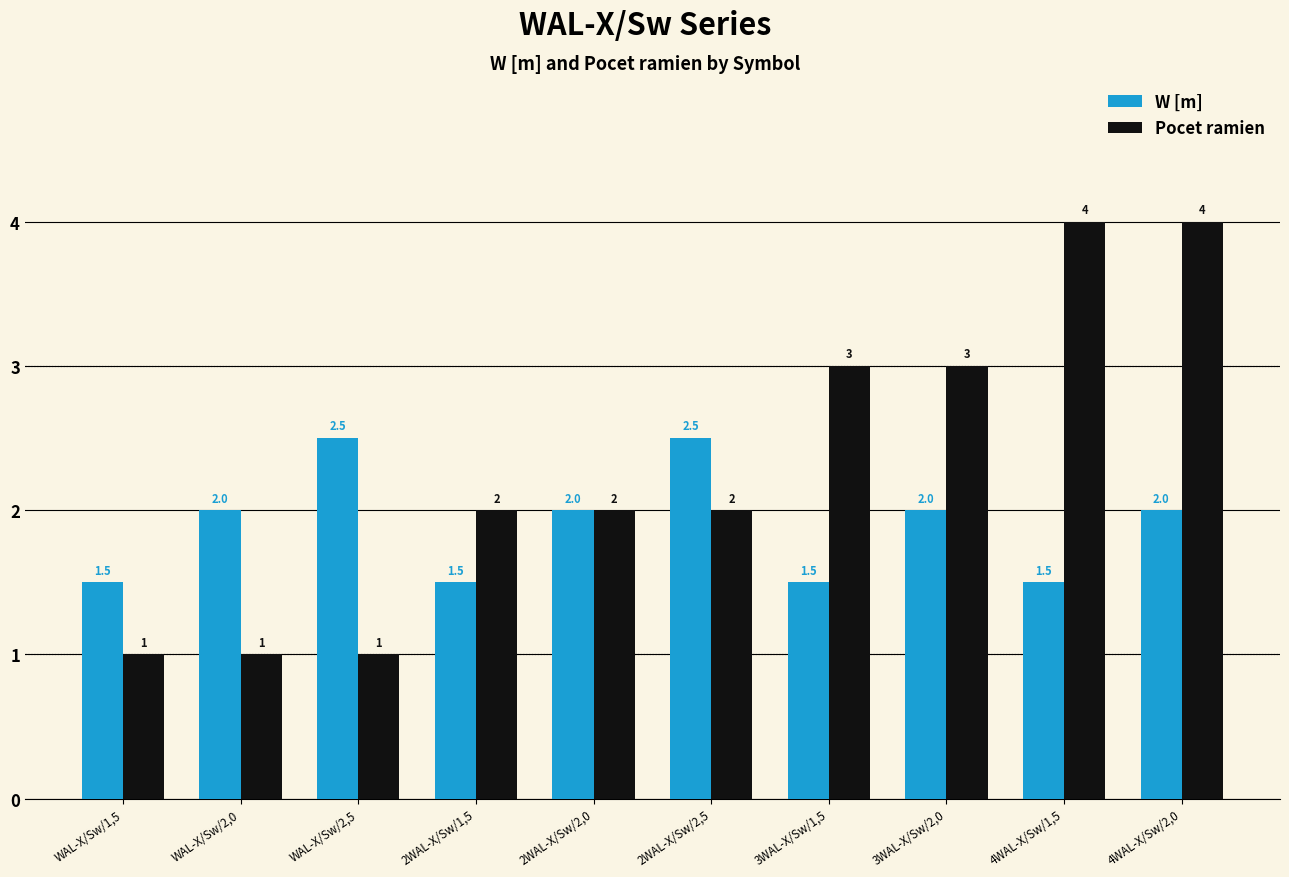

What position from the right is WAL-X/Sw/1,5?

10